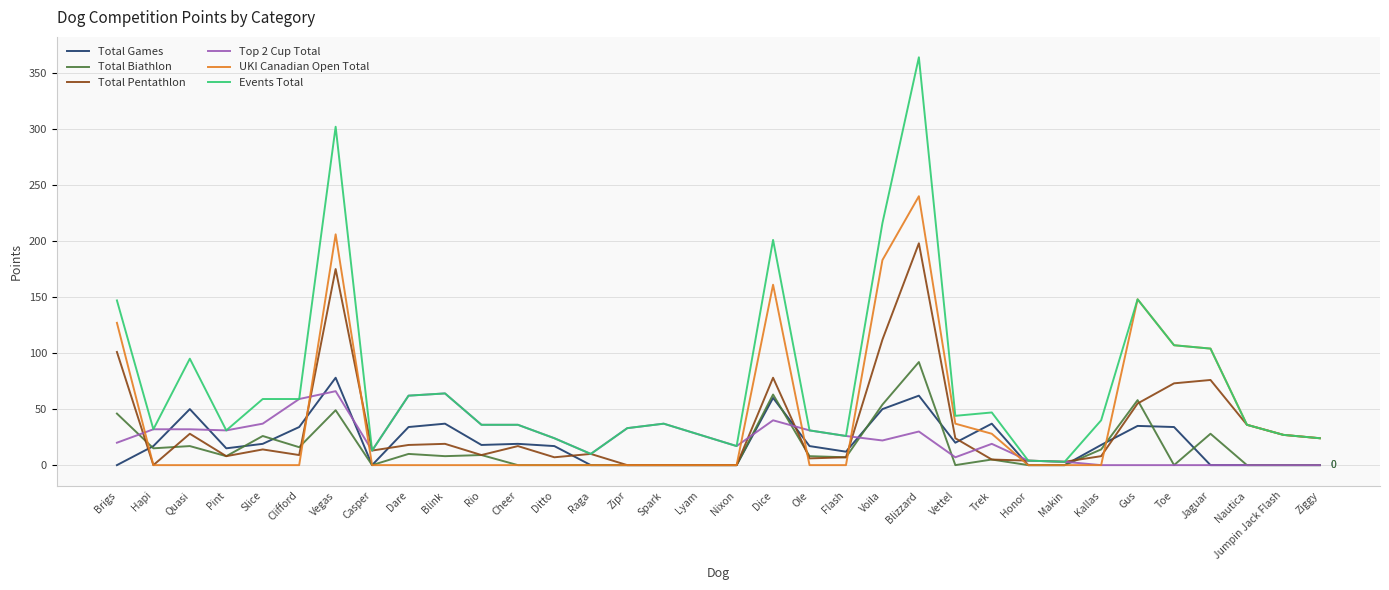

Which label corresponds to the largest value in the chart?

Blizzard